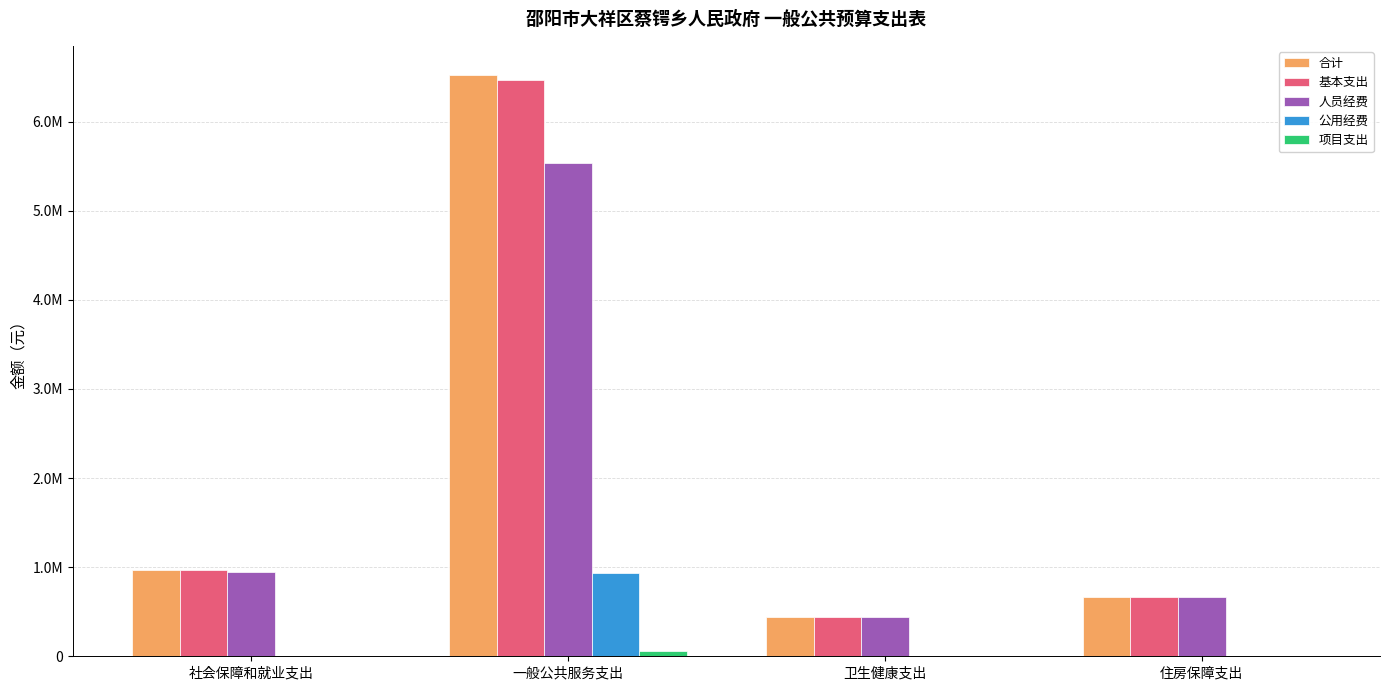

Reading left to right, what are all the values shown in this chart?

合计: 社会保障和就业支出=972092.0	一般公共服务支出=6523380.0	卫生健康支出=443589.9	住房保障支出=664481.4
基本支出: 社会保障和就业支出=972092.0	一般公共服务支出=6467380.0	卫生健康支出=443589.9	住房保障支出=664481.4
人员经费: 社会保障和就业支出=944092.0	一般公共服务支出=5537345.0	卫生健康支出=443589.9	住房保障支出=664481.4
公用经费: 社会保障和就业支出=0.0	一般公共服务支出=930035.0	卫生健康支出=0.0	住房保障支出=0.0
项目支出: 社会保障和就业支出=0.0	一般公共服务支出=56000.0	卫生健康支出=0.0	住房保障支出=0.0